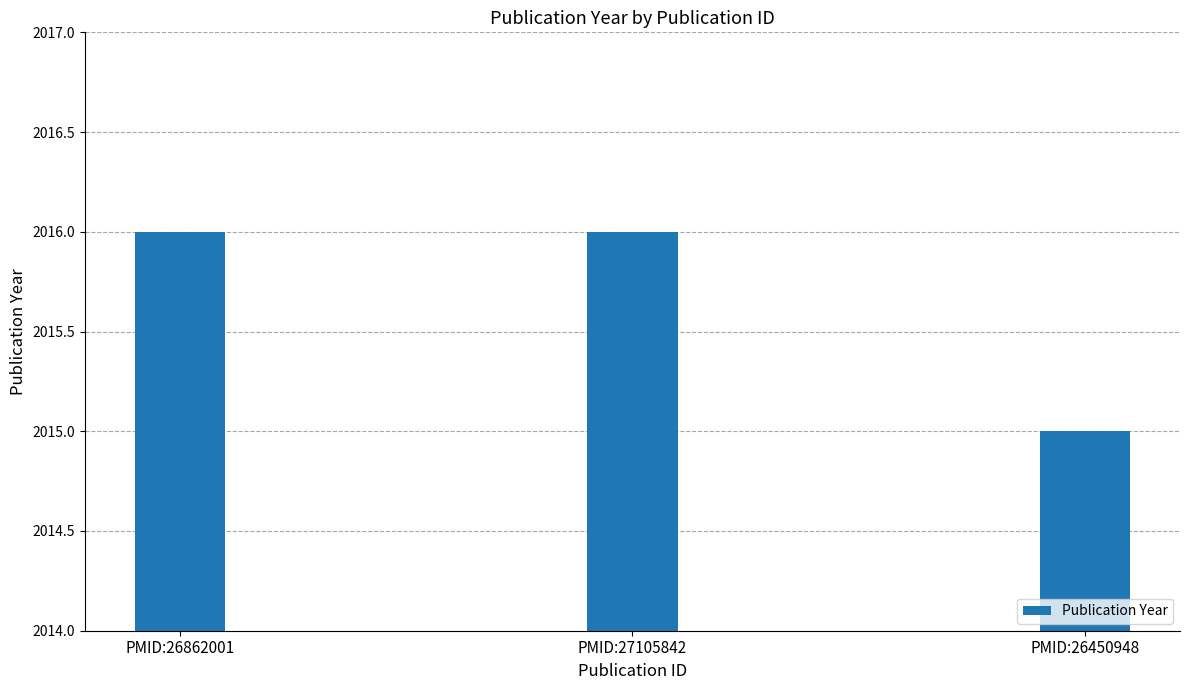

What is the difference between the values at PMID:26450948 and PMID:27105842?

1